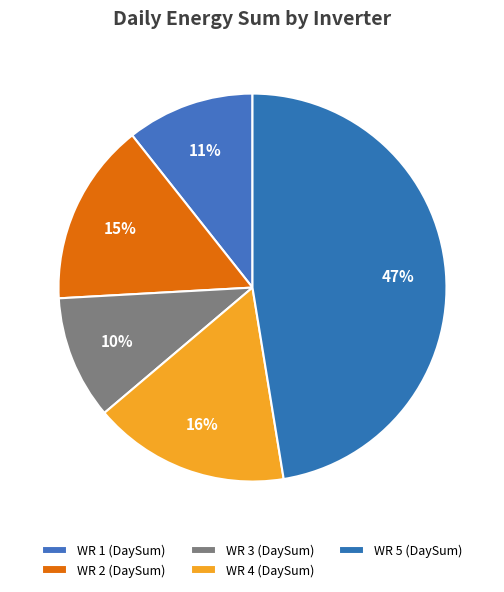

Approximately how many times larger is the value at WR 4 (DaySum) compared to WR 3 (DaySum)?

1.6